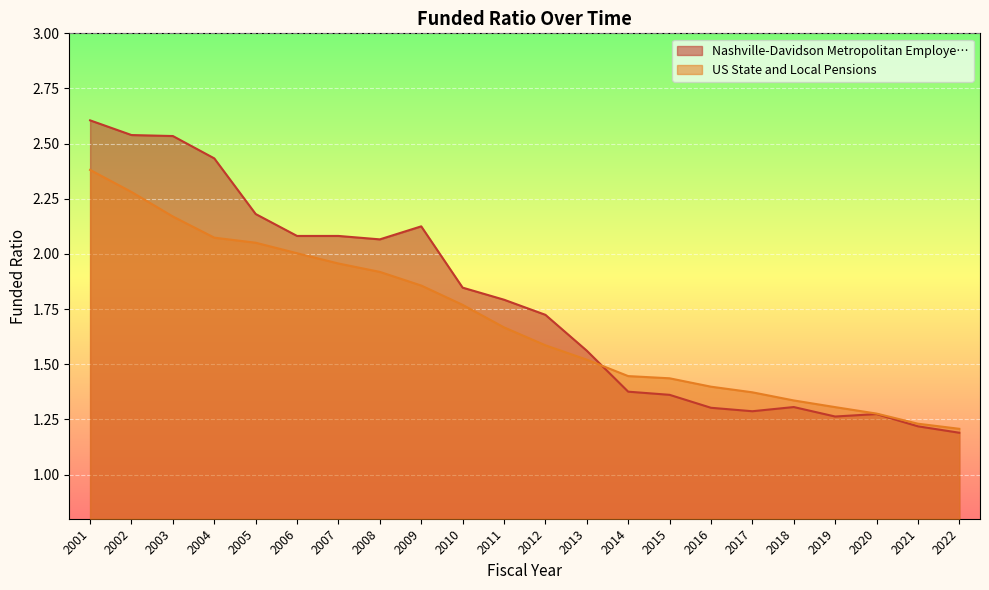

What is the value of the US State and Local Pensions point at the 12th from the left?

1.6